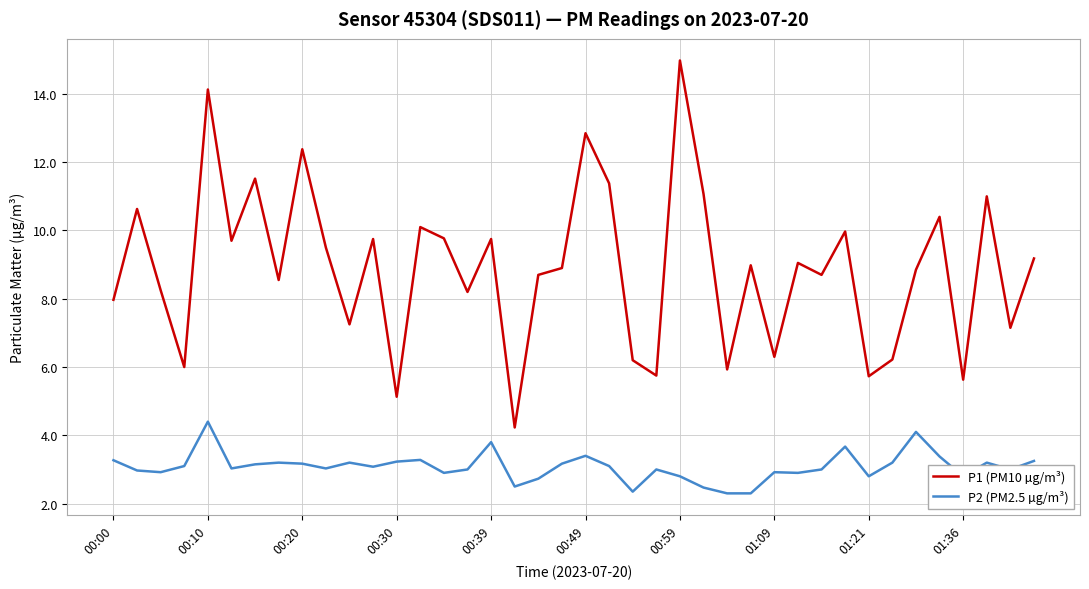

What are all the series names shown in the legend?

P1 (PM10 µg/m³), P2 (PM2.5 µg/m³)